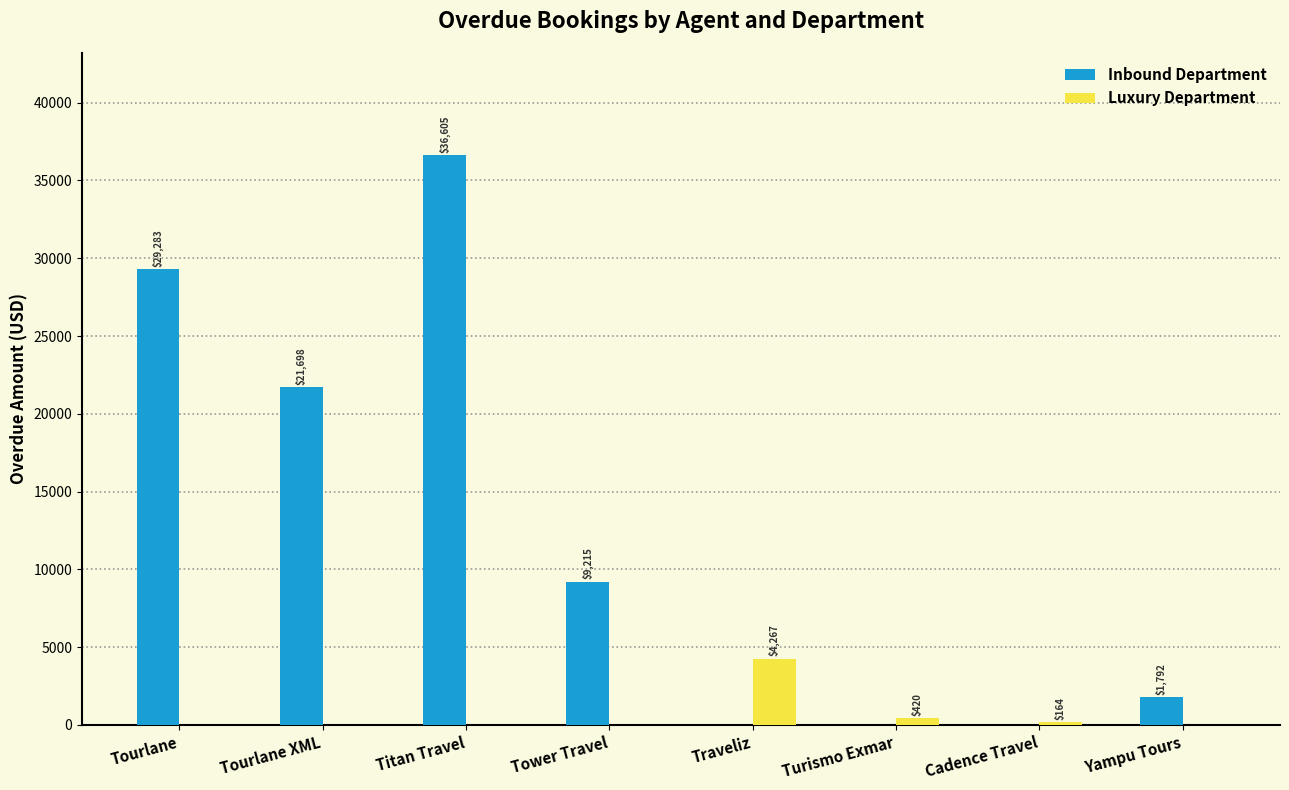

Which series changed the most between Tourlane XML and Yampu Tours?

Inbound Department